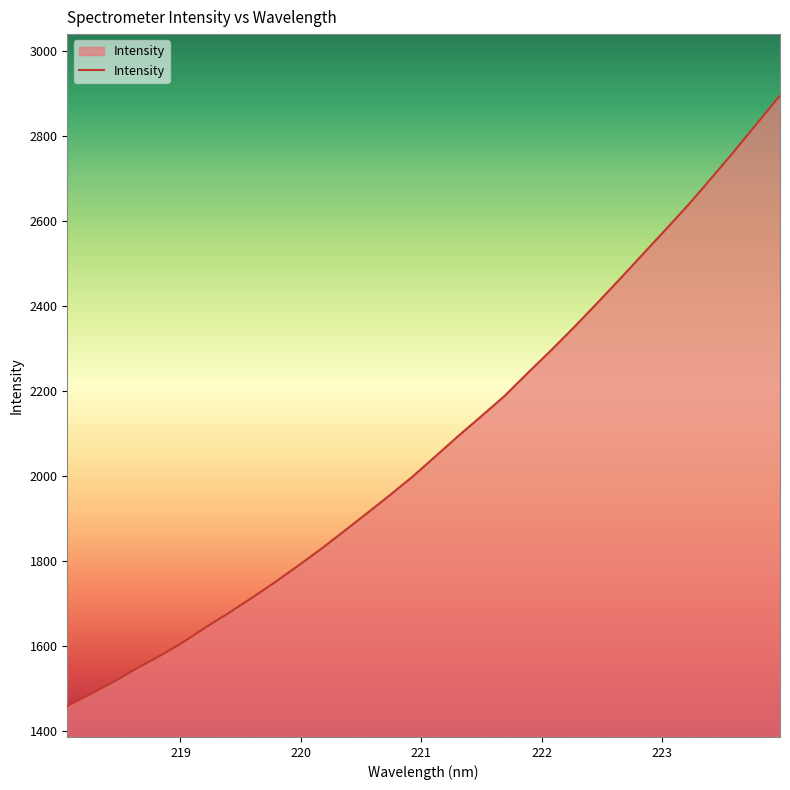

What is the smallest value displayed?

1458.3